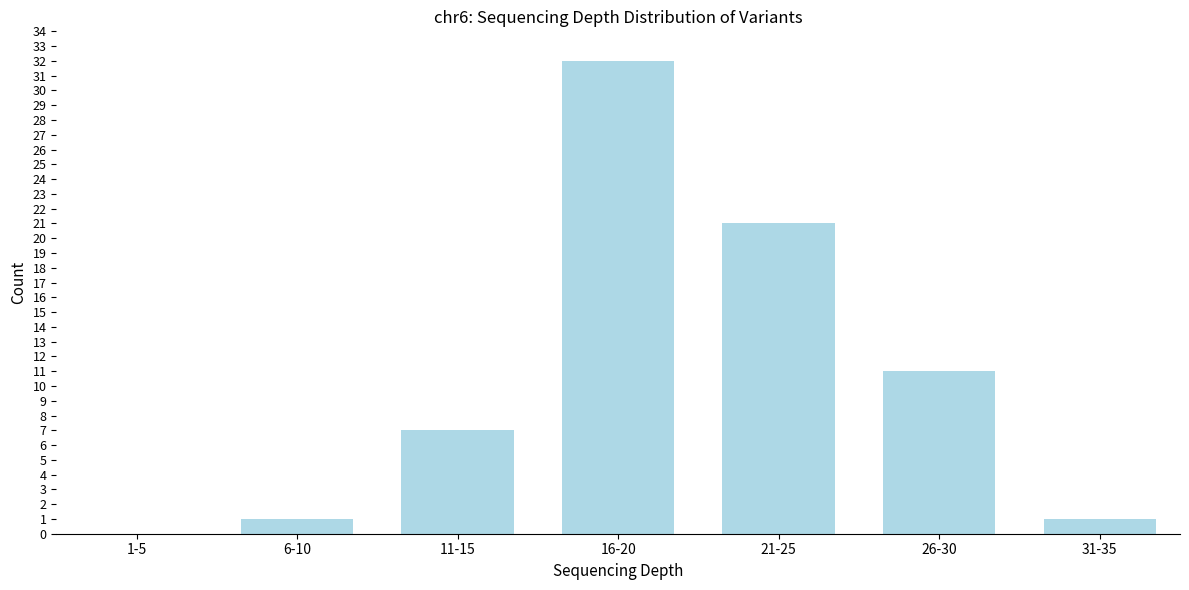

Reading left to right, list all the values displayed in this chart.

1-5=0	6-10=1	11-15=7	16-20=32	21-25=21	26-30=11	31-35=1